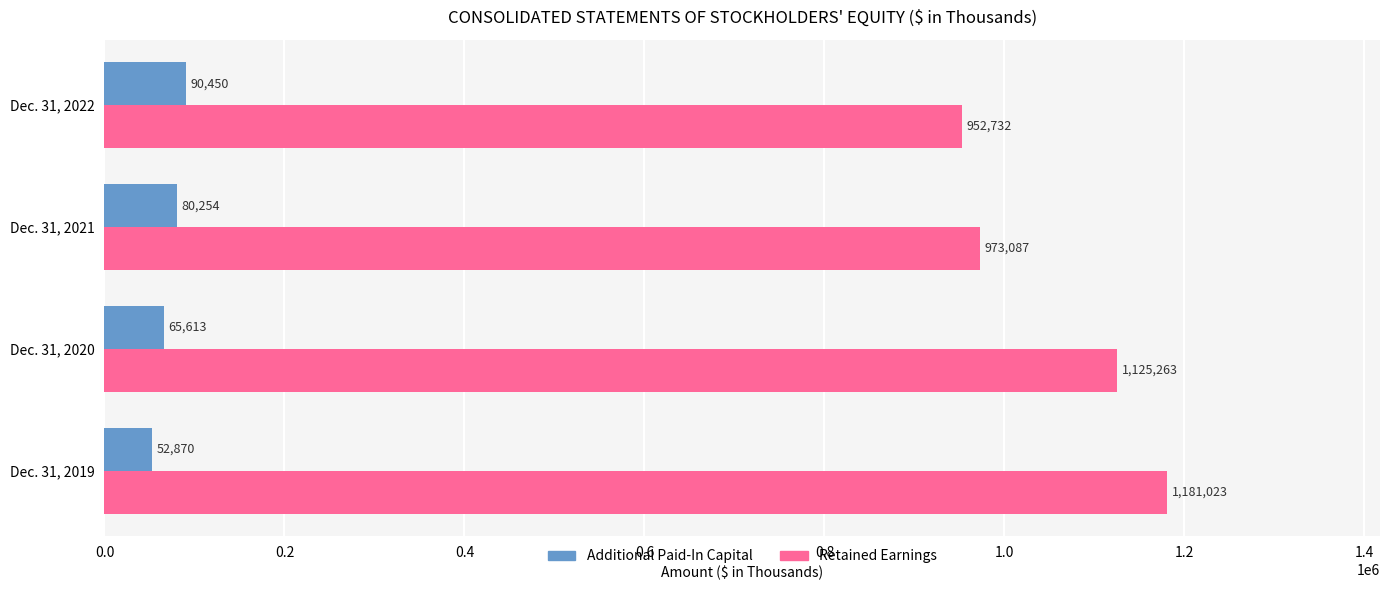

What is the smallest value displayed?

52870